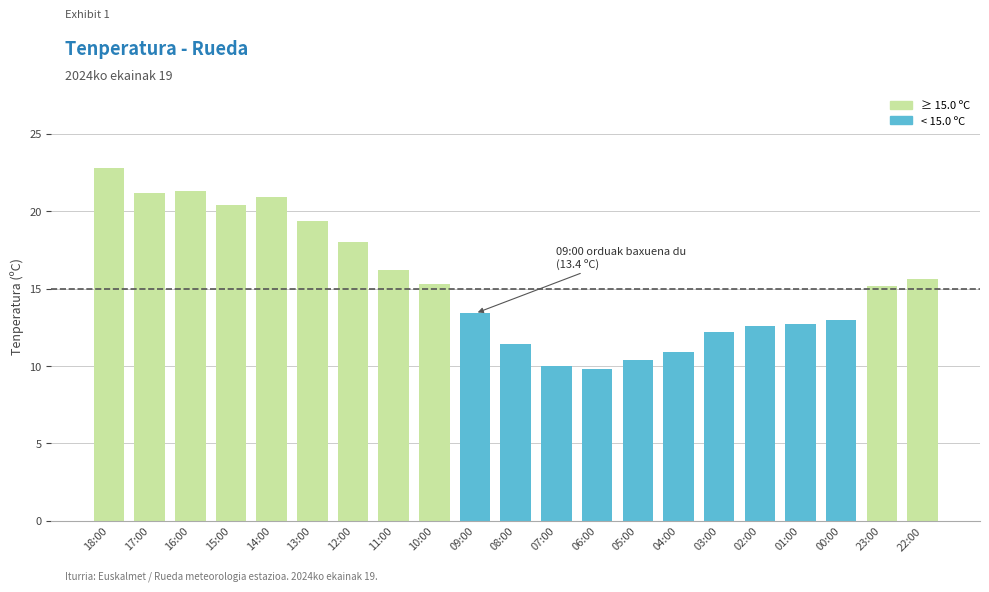

What position from the left is 04:00?

15